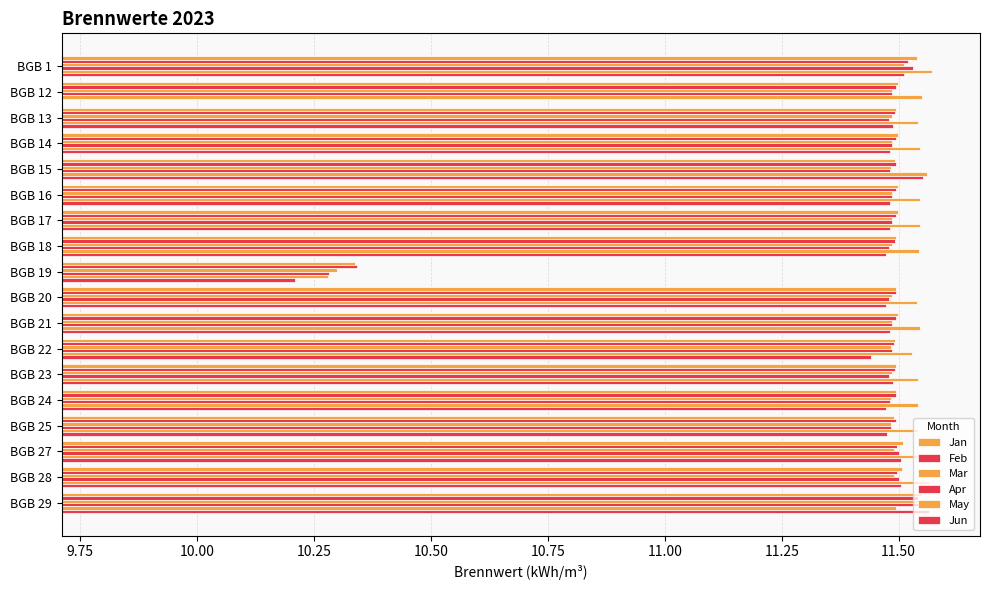

What is the sum of all May values?

206.5